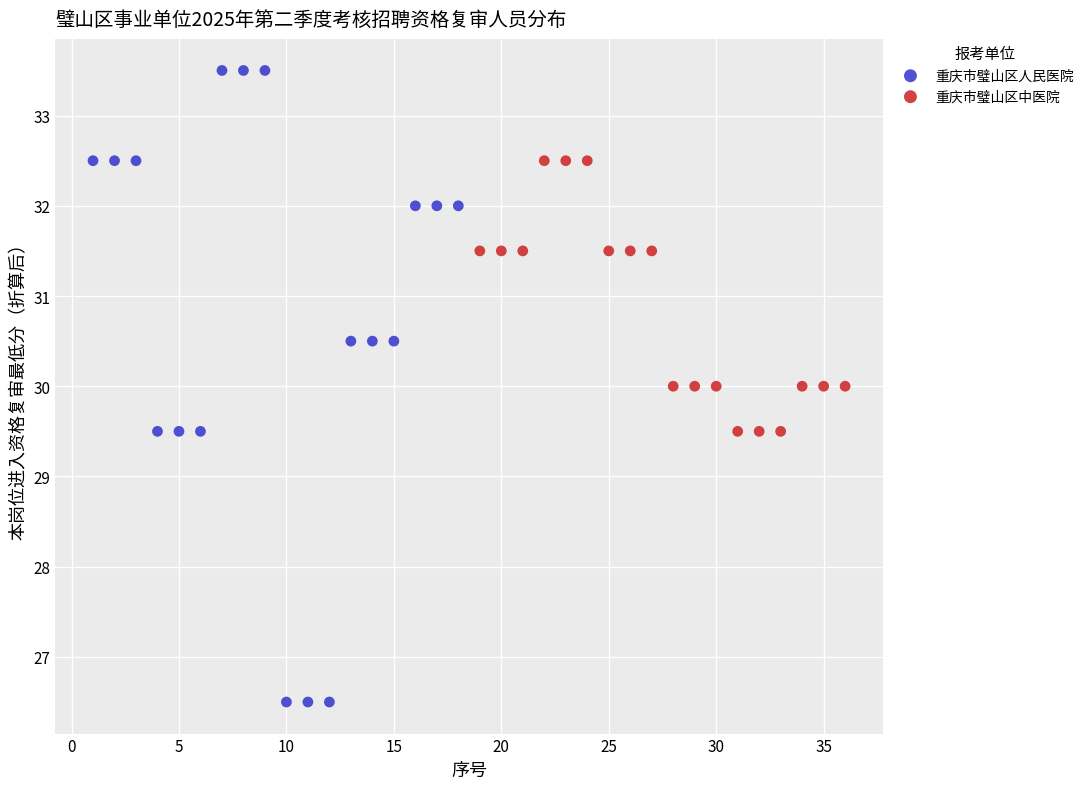

Which series reaches the maximum Y coordinate?

重庆市璧山区人民医院